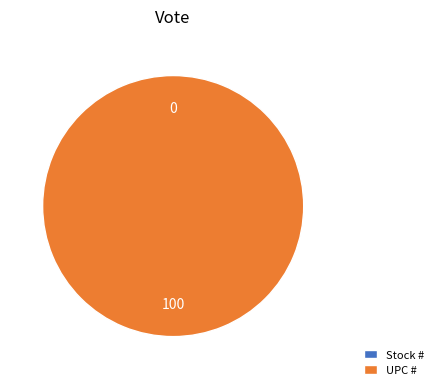

Rank the categories by value from lowest to highest.

Stock #, UPC #